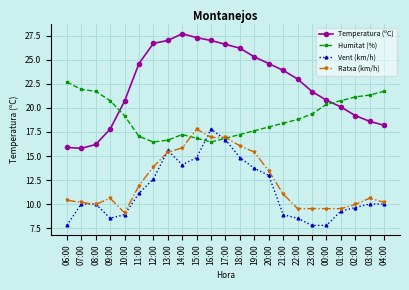

What is the maximum value shown in the chart?

27.7